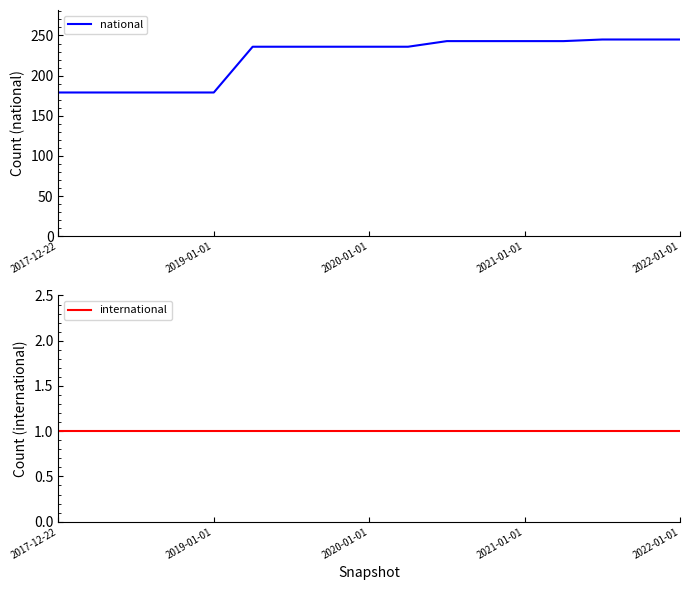

What are all the series names shown in the legend?

national, international